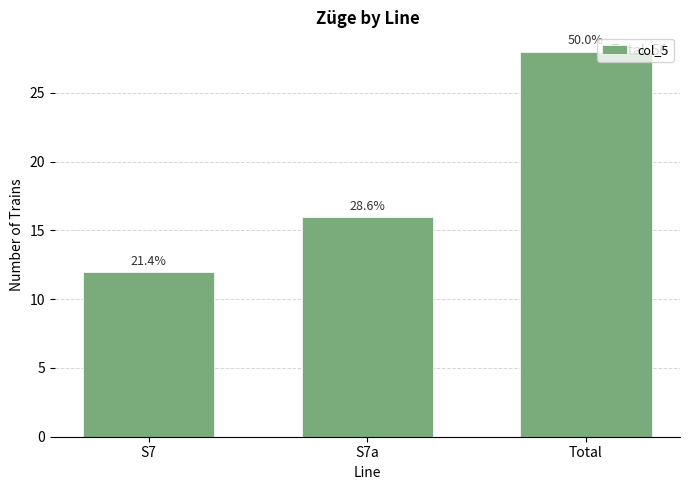

Does the chart contain any negative values?

No